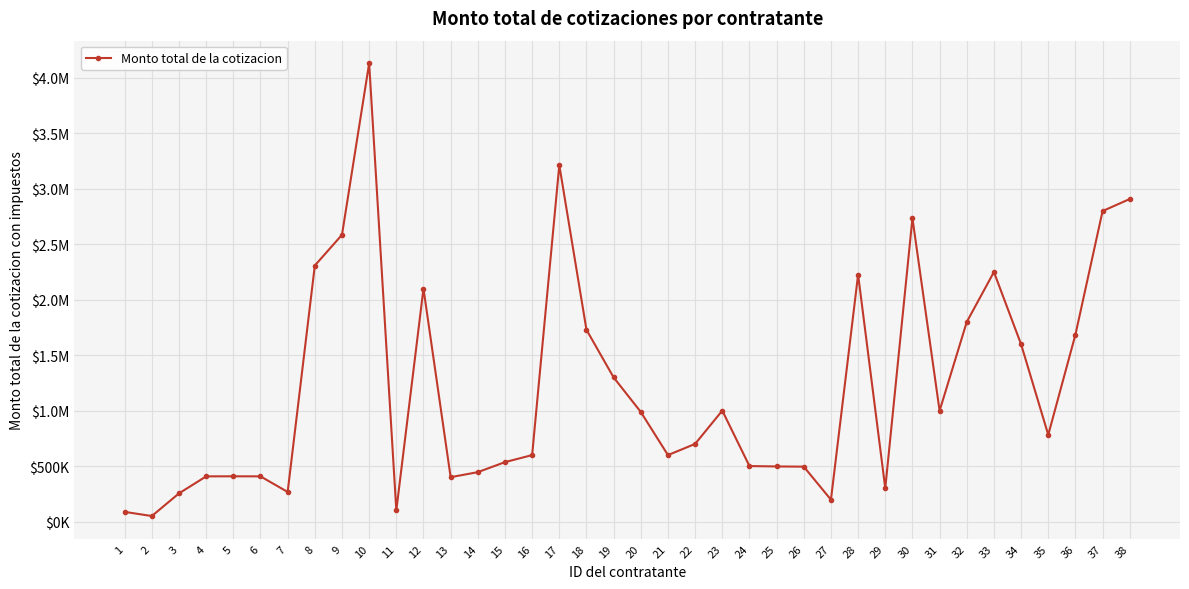

Does the chart have visible grid lines?

Yes